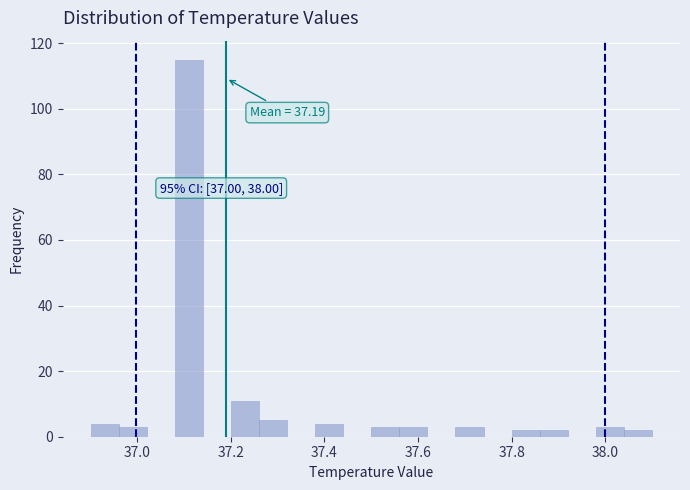

Read against the x-axis, roughly where is the centre of the tallest bar?

37.12